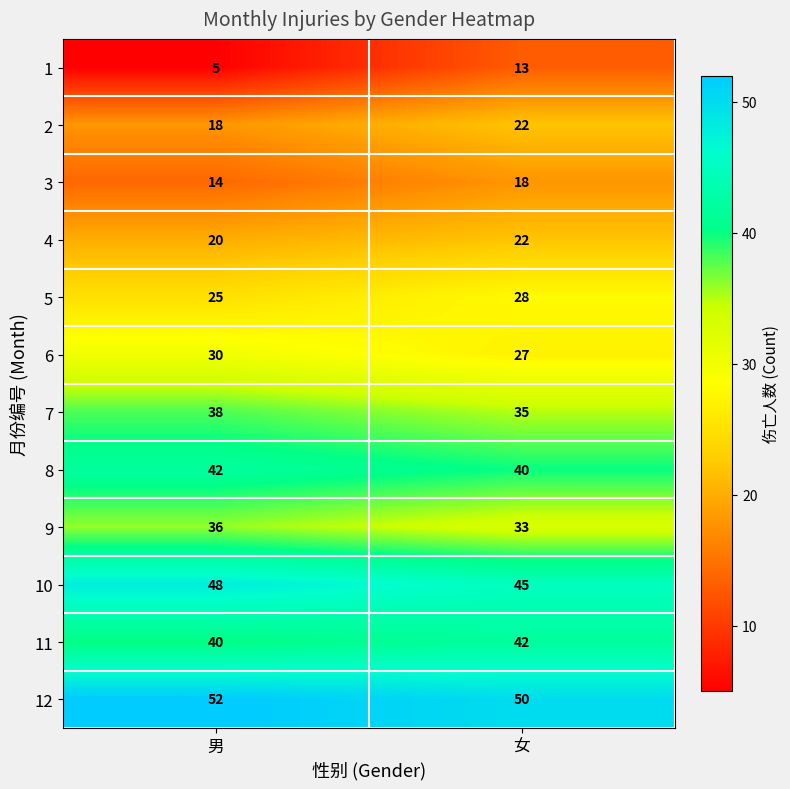

Which series has the largest total across all categories?

12